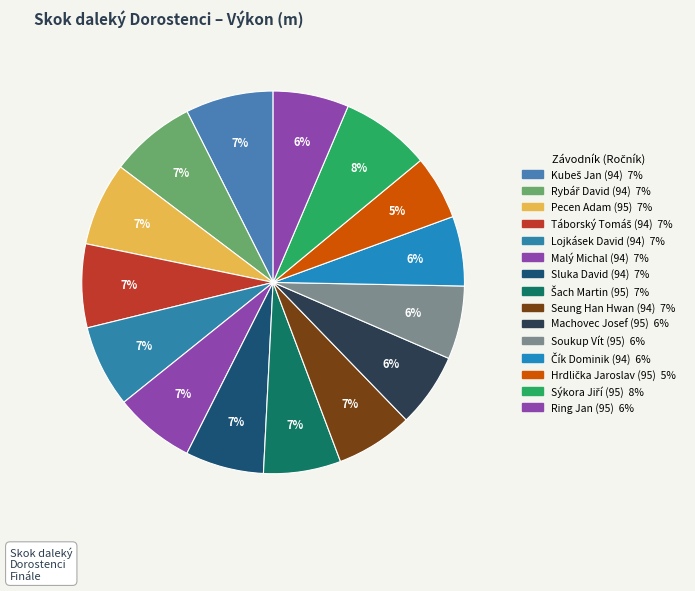

How many segments does this pie chart have?

15